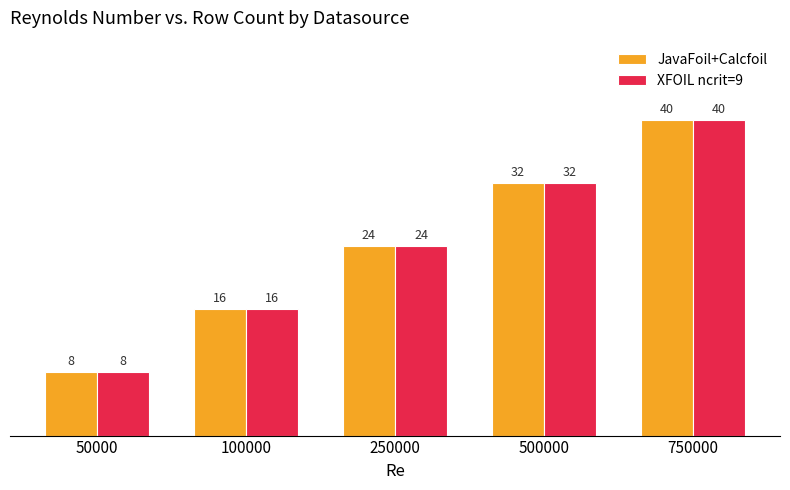

How many bars are there in each group?

2